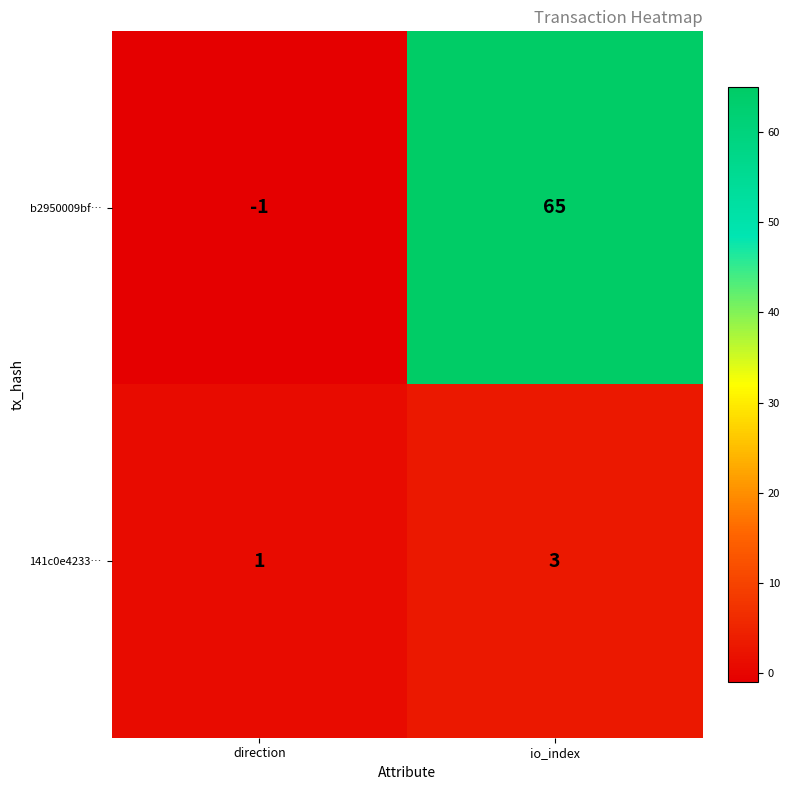

Is it true that 141c0e4233… equals 1 at direction?

True